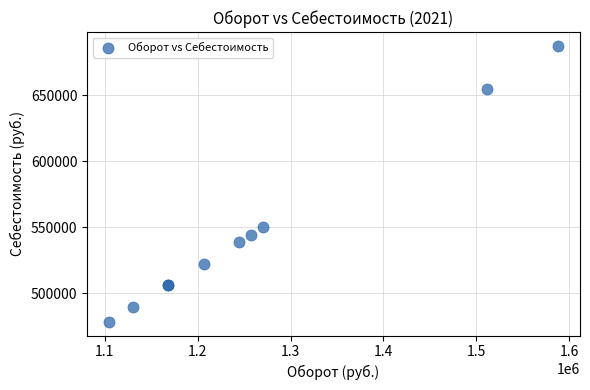

What Y value in the scatter plot is closest to 582789?

549801.1